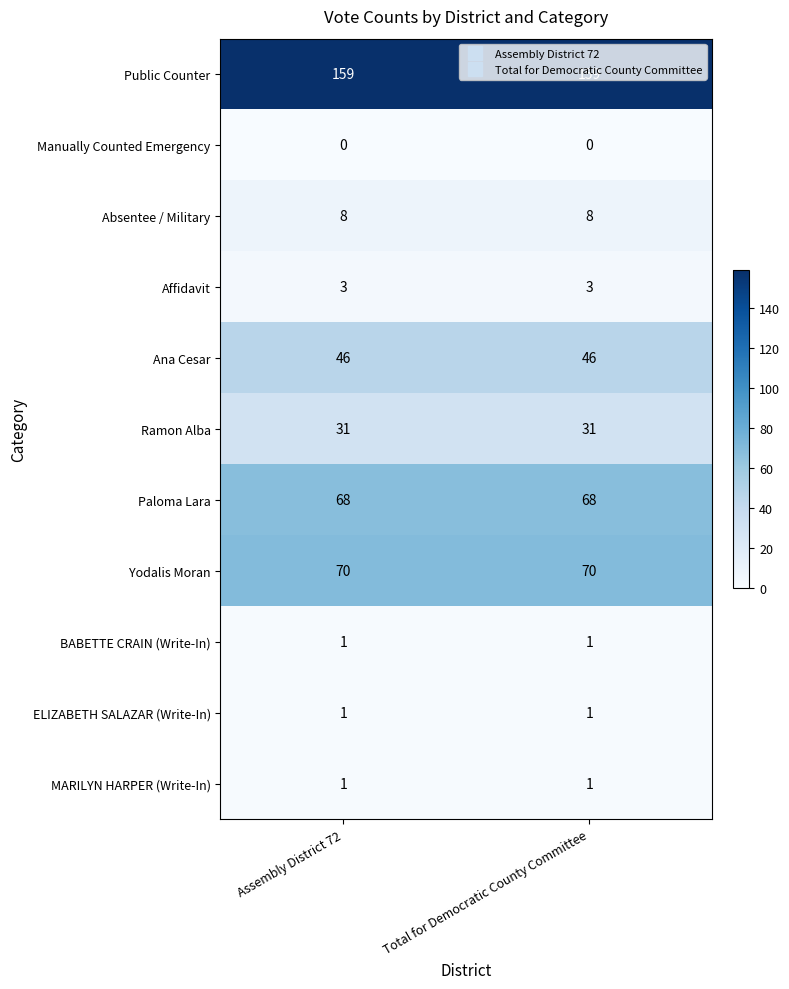

How many distinct data groups are displayed?

11